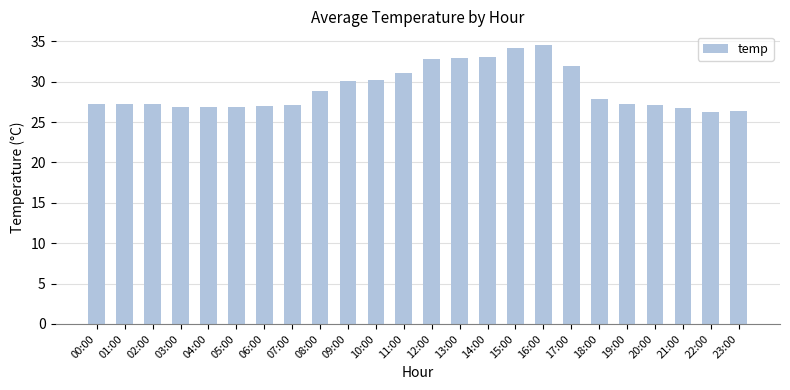

How many data points does each series have?

24